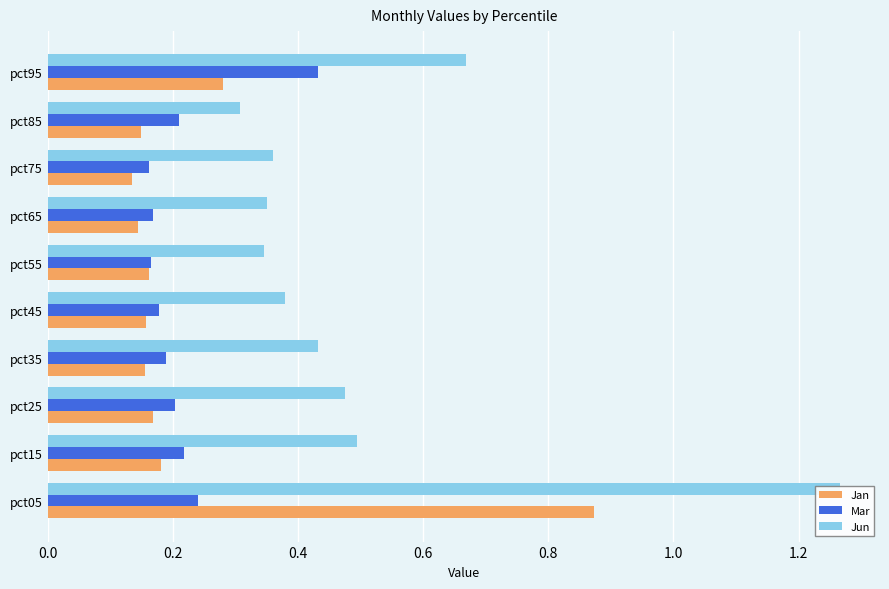

What is the difference between the maximum and minimum values in the Jan series?

0.7